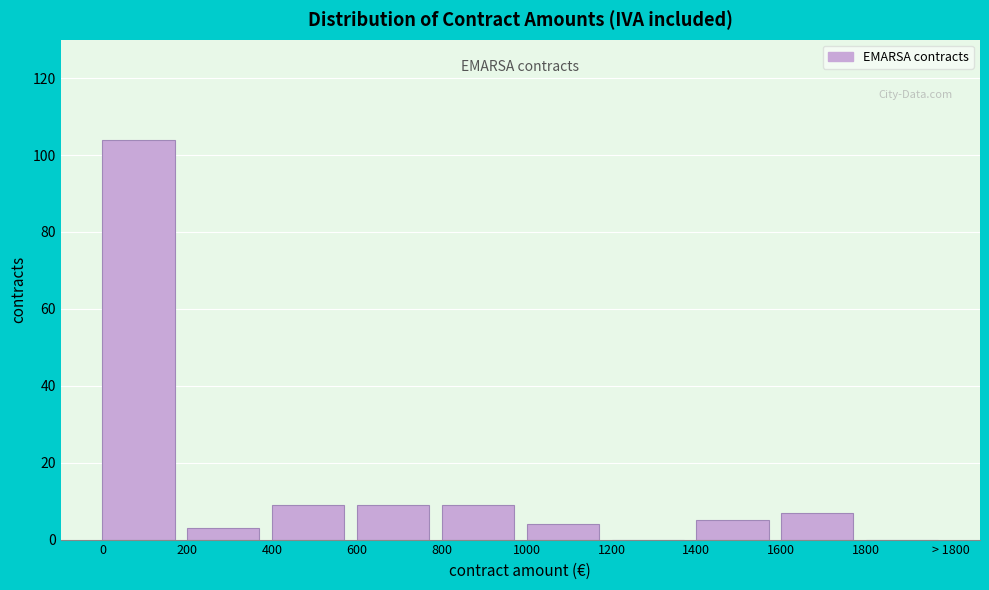

Reading left to right, extract all data points from this chart.

0=104	200=3	400=9	600=9	800=9	1000=4	1200=0	1400=5	1600=7	1800=0